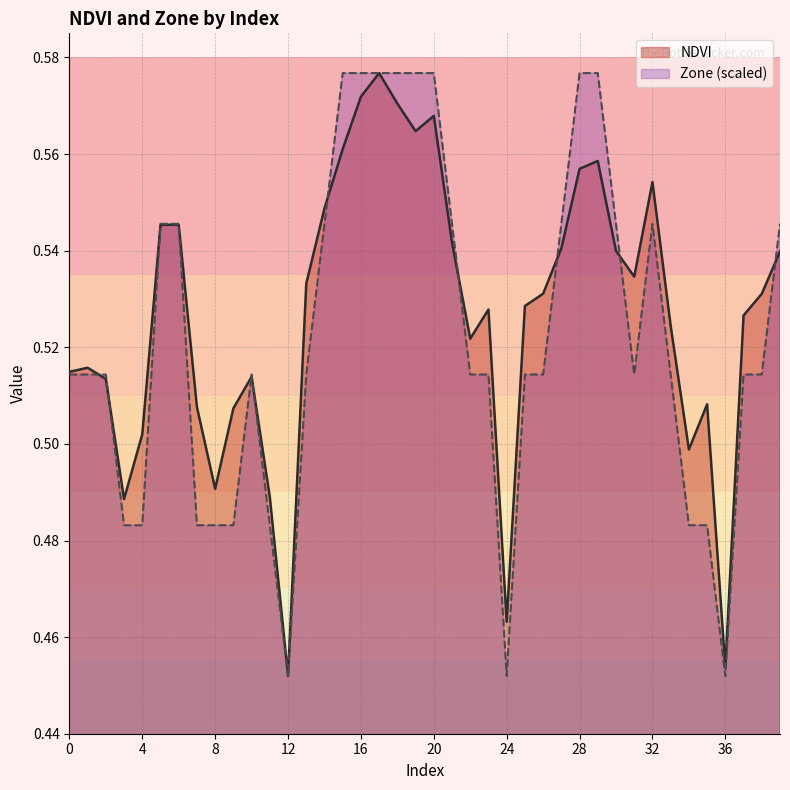

True or false: Zone (scaled) has a value of 0.6 at 17.

True